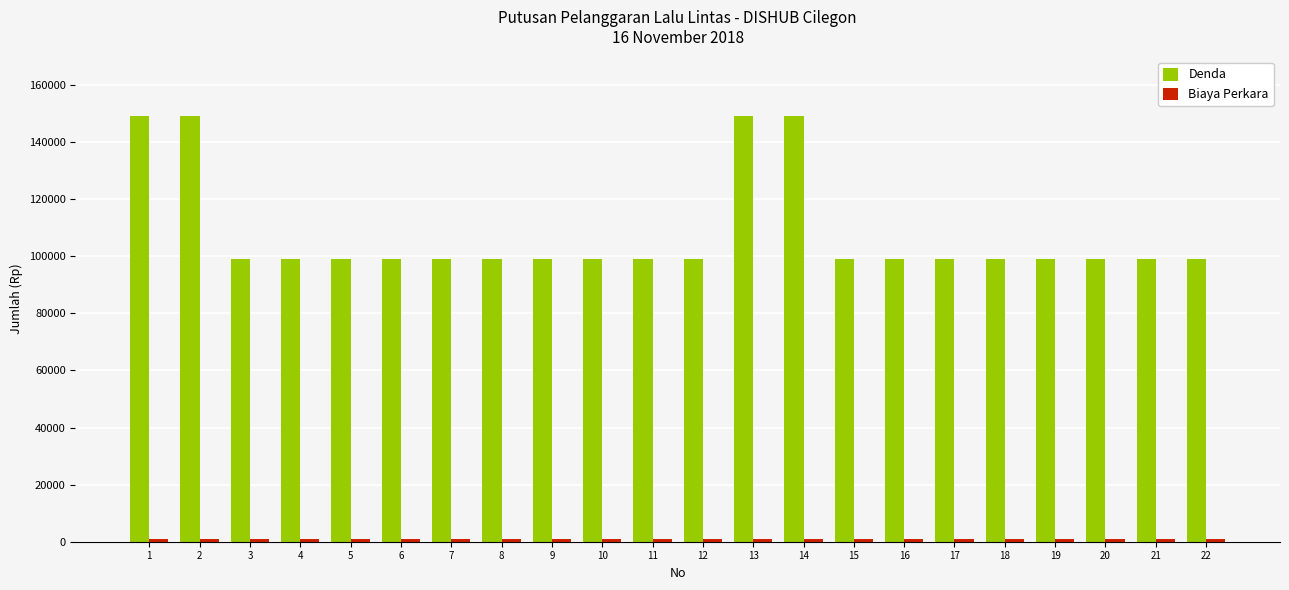

What is the minimum value shown in the chart?

1000